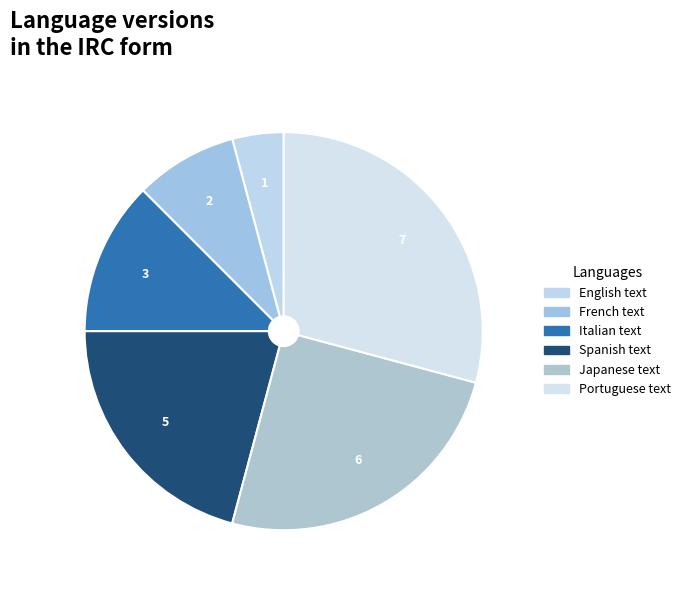

How many slices are in this pie chart?

6